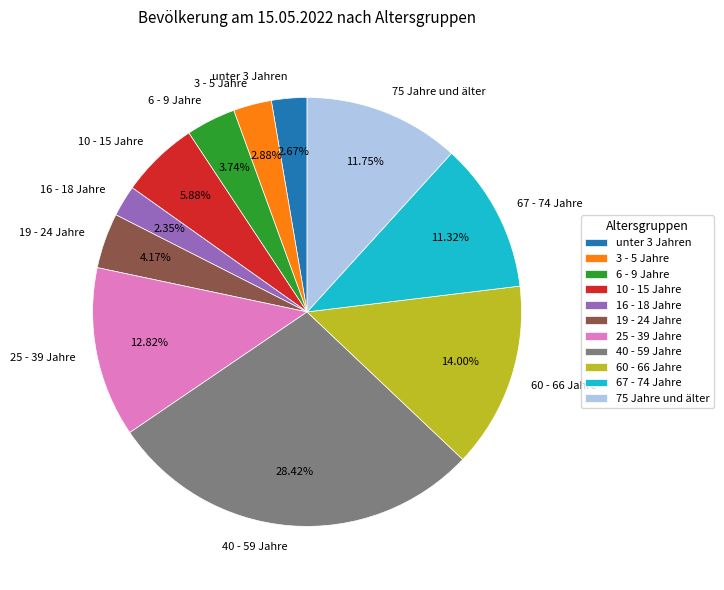

Does 16 - 18 Jahre account for over 50% of the chart?

No